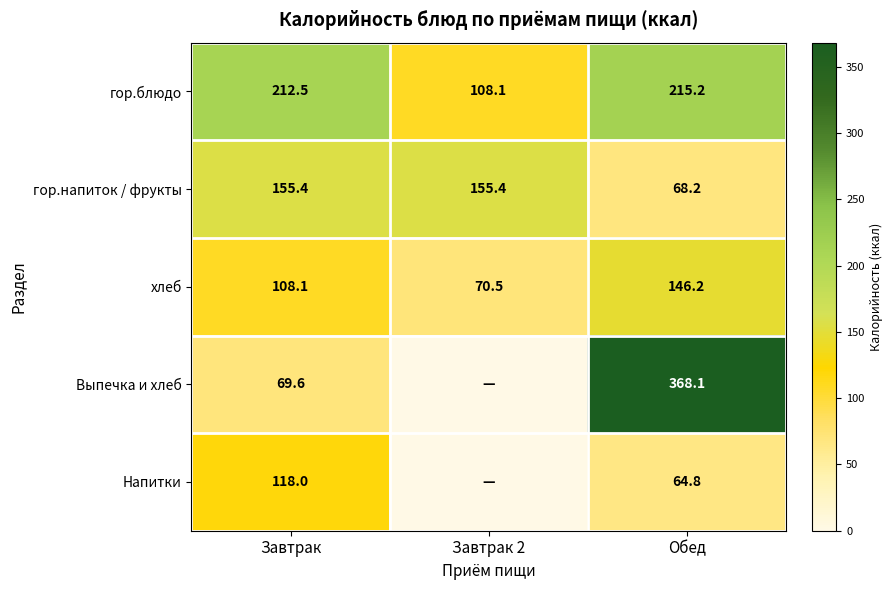

What is the difference between the highest and lowest values at Завтрак?

142.9